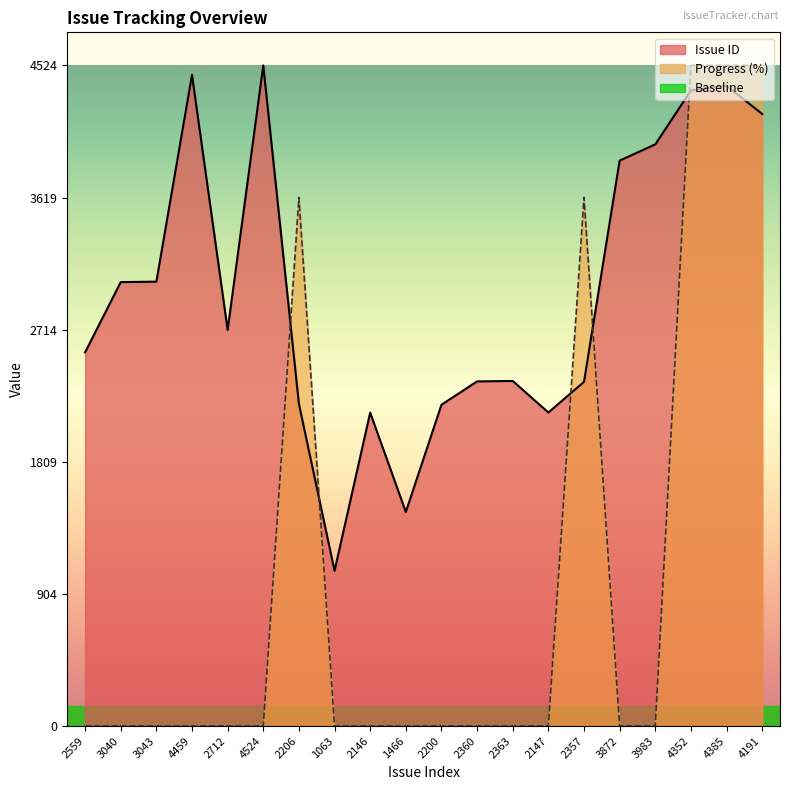

Is it true that Issue ID equals 2363.0 at 2363?

True